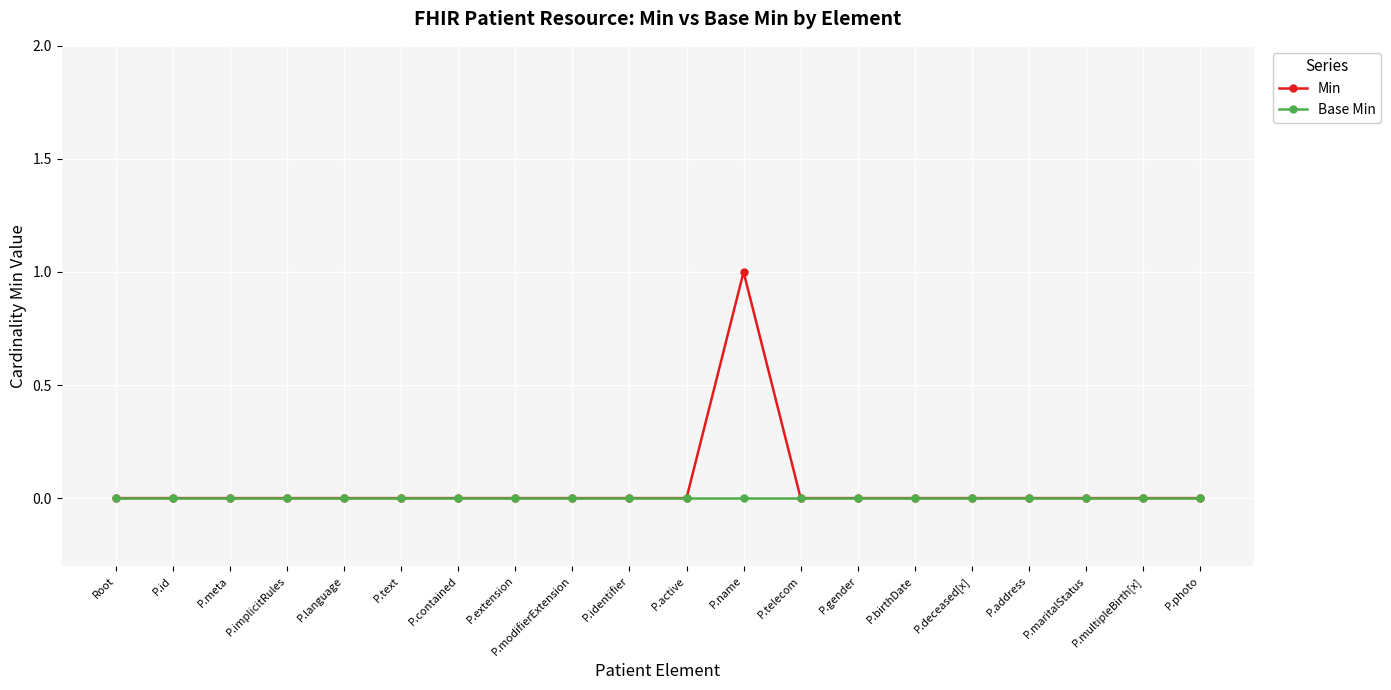

The Min series shows 1 at P.telecom. True or false?

False